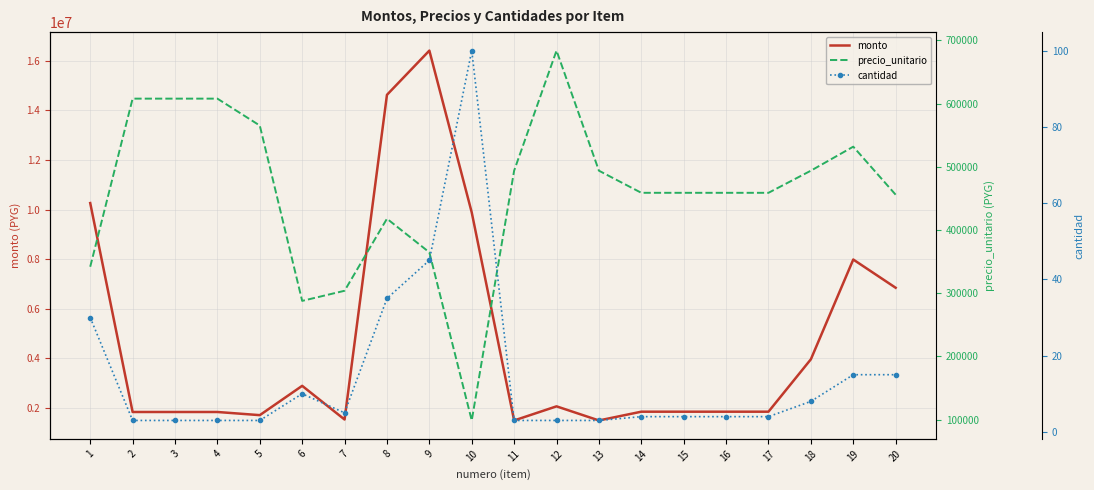

True or false: precio_unitario has a value of 179198 at 17.

False